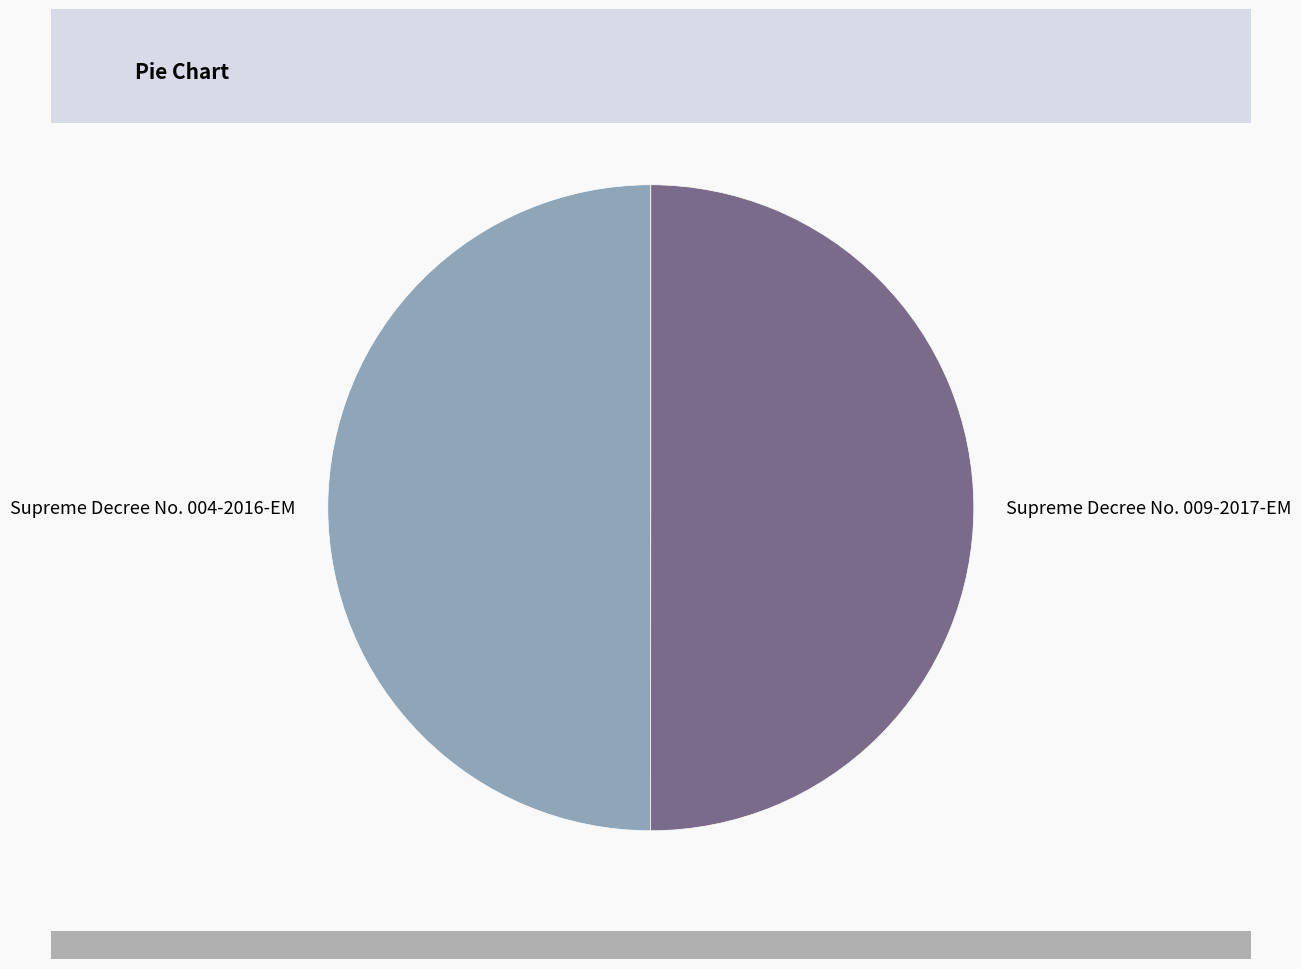

True or false: Supreme Decree No. 004-2016-EM accounts for 50% of the total.

True